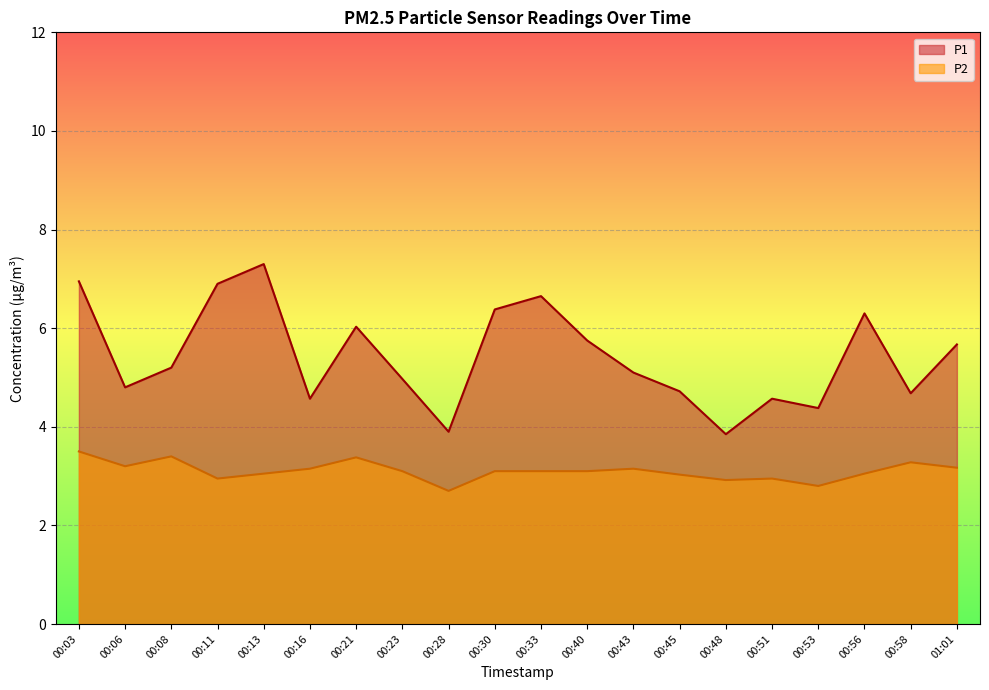

What is the approximate value of P1 at 00:51?

4.6